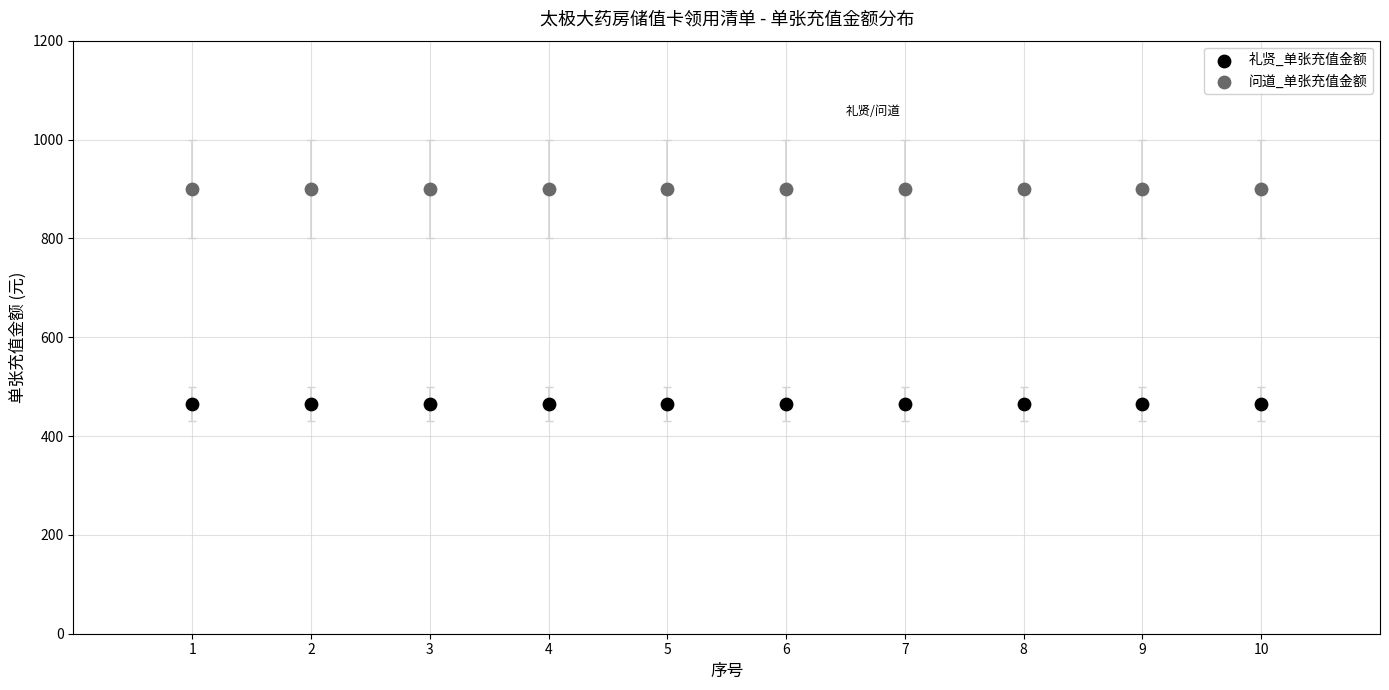

Which series reaches the minimum Y coordinate?

礼贤_单张充值金额